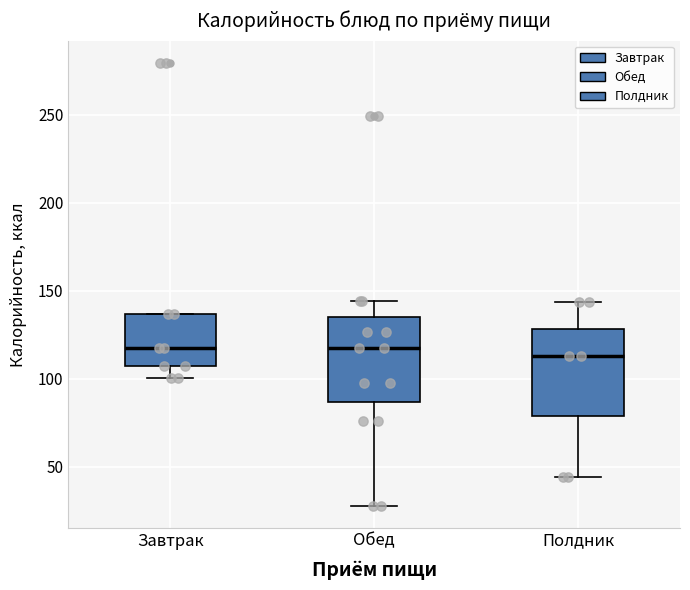

Reading left to right, transcribe this box plot: for each box, give where its median line is, the range the box spans, and where its two whiskers end, as read against the y-axis. The values are not printed on the chart, so give them approximately, as read against the axis.

Завтрак: median 115, box 110 to 135, whiskers 100 to 135
Обед: median 115, box 85 to 135, whiskers 30 to 145
Полдник: median 115, box 80 to 130, whiskers 45 to 145